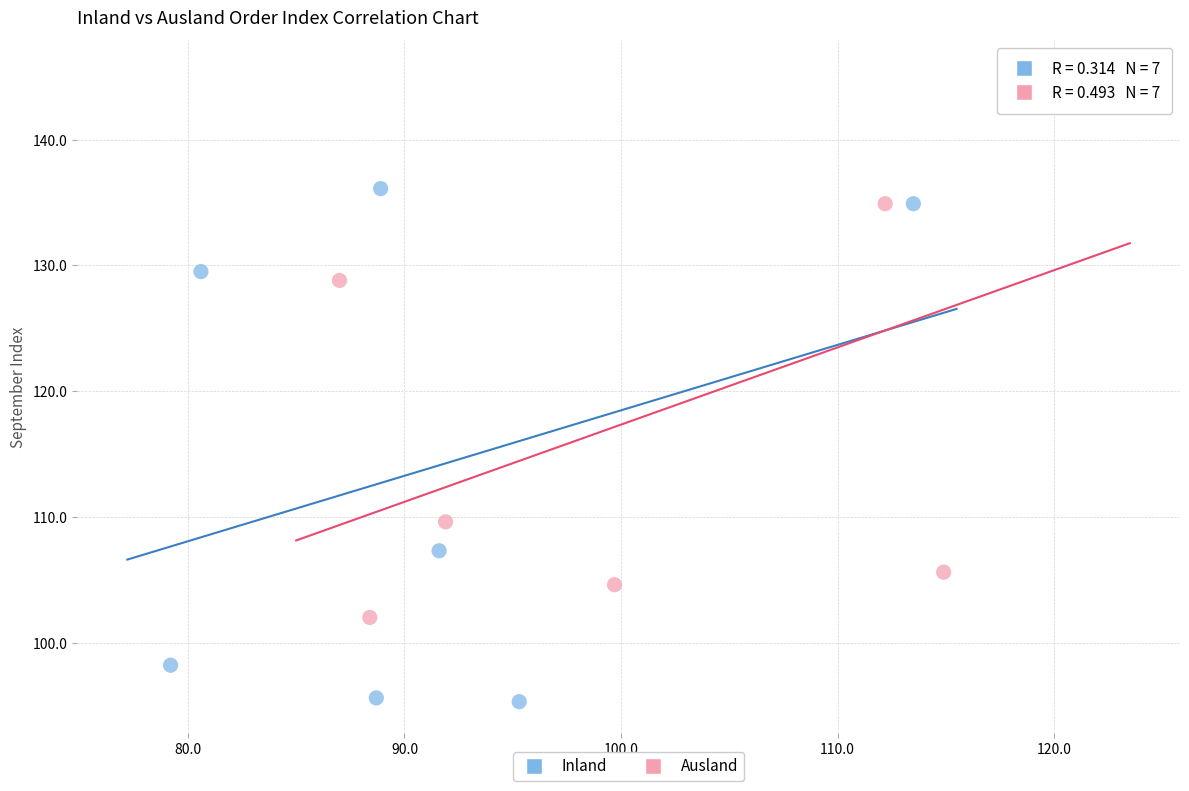

Which series reaches the minimum Y coordinate?

Inland